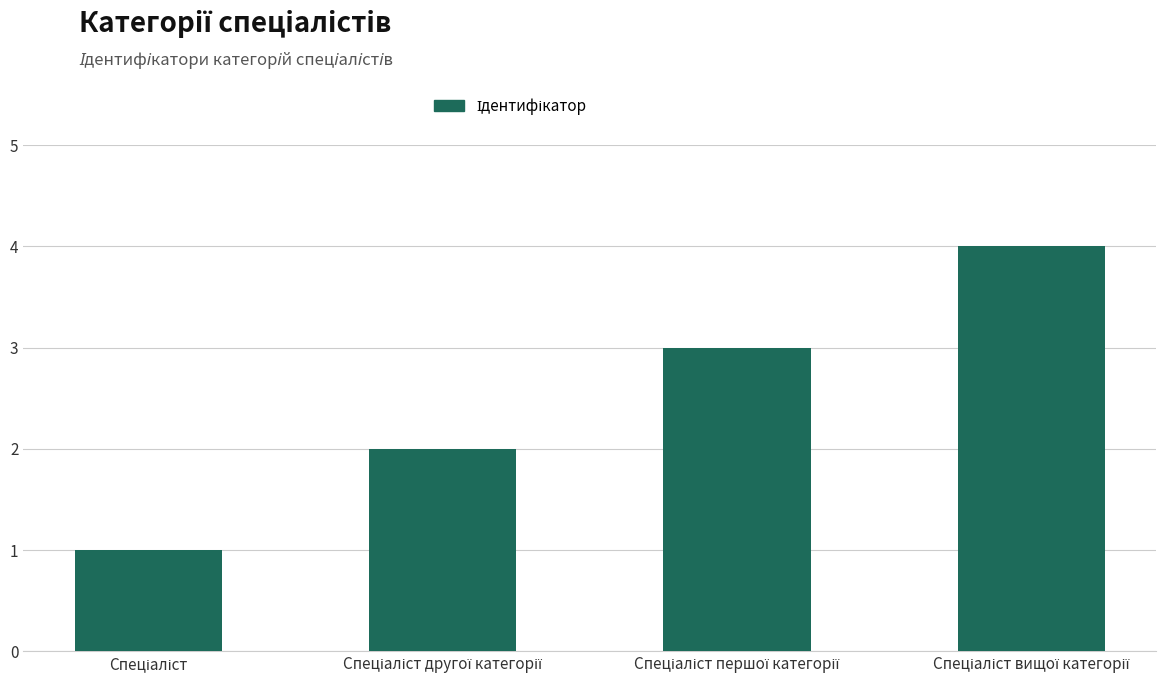

How many values are between 2 and 4?

3